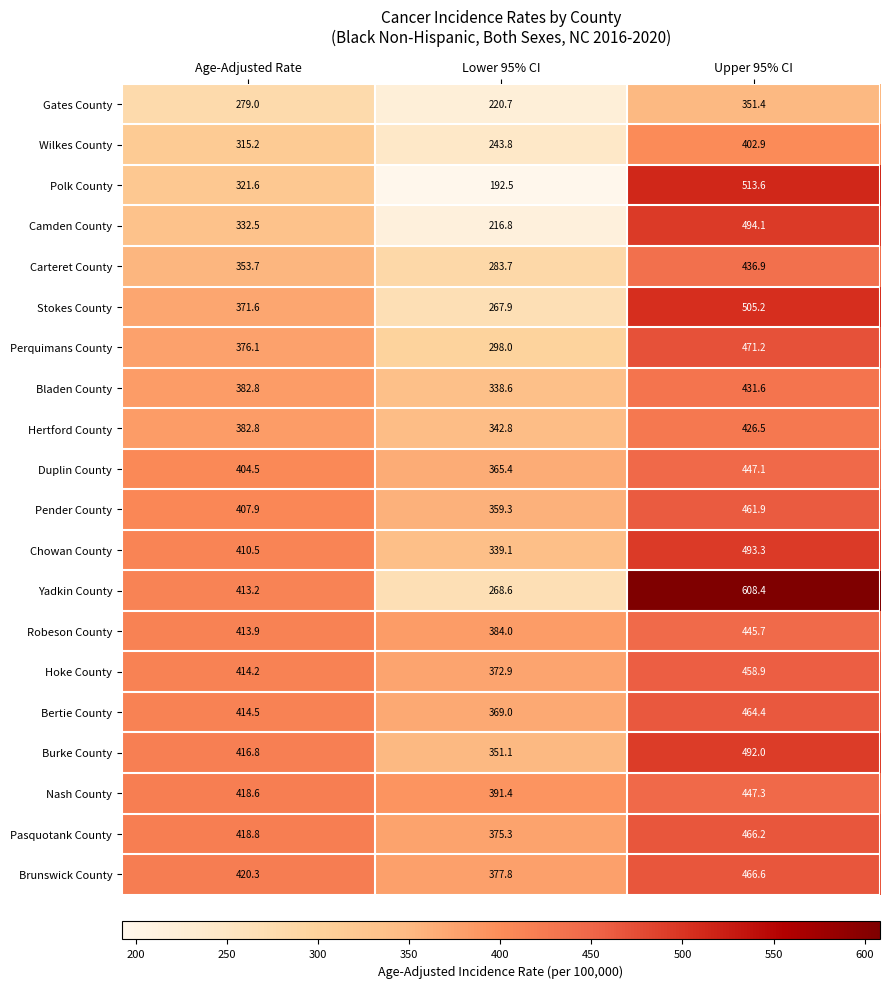

Read the Robeson County value at Lower 95% CI.

384.0